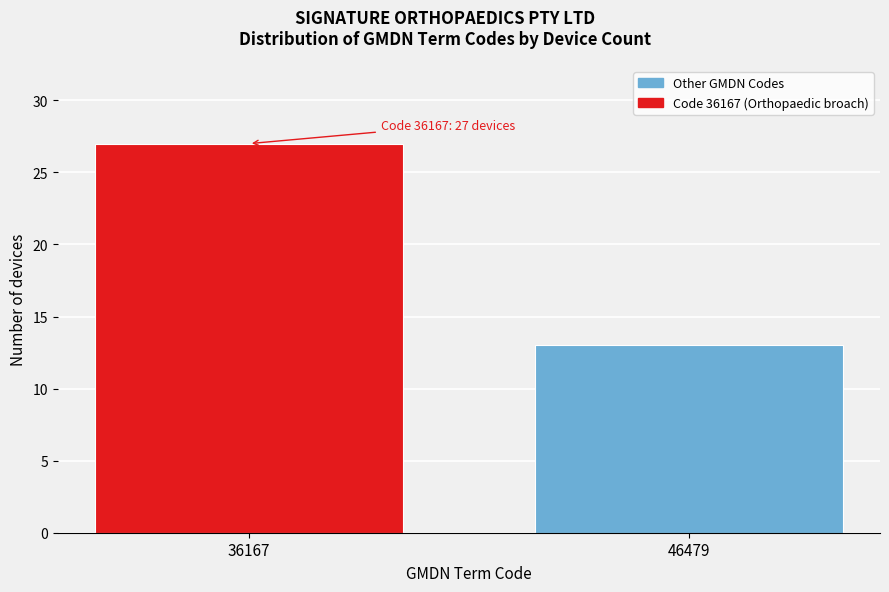

Reading left to right, what are all the values shown in this chart?

27	13